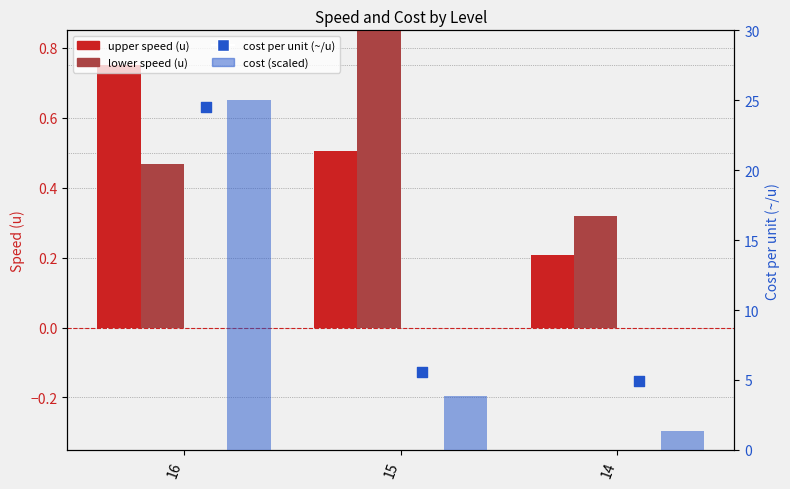

Which series has the largest Y range (max minus min)?

cost (scaled)